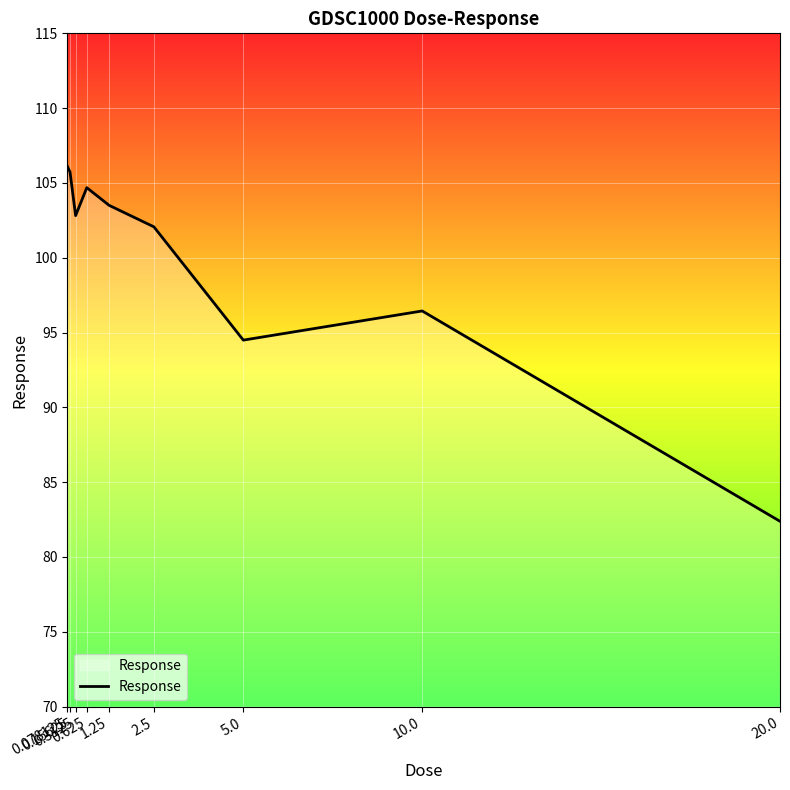

Reading left to right, what are all the values shown in this chart?

0.078125=106.1	0.15625=105.7	0.3125=102.8	0.625=104.7	1.25=103.5	2.5=102.1	5.0=94.5	10.0=96.4	20.0=82.4